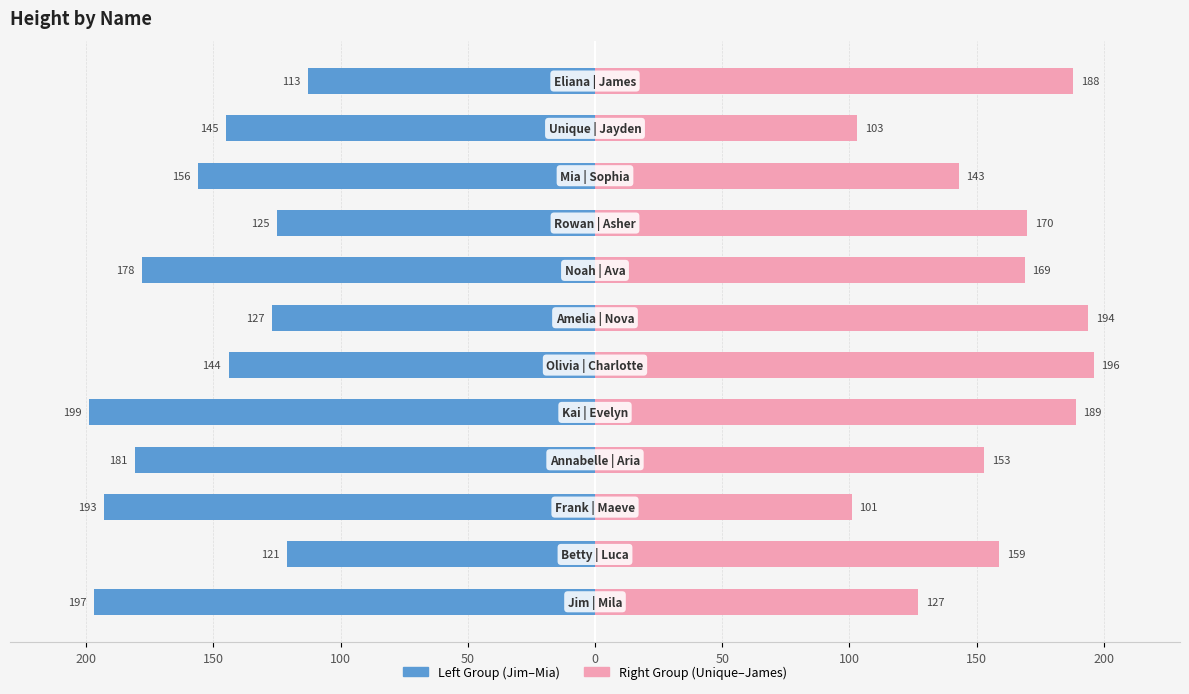

The Left Group series shows -115 at 100. True or false?

False